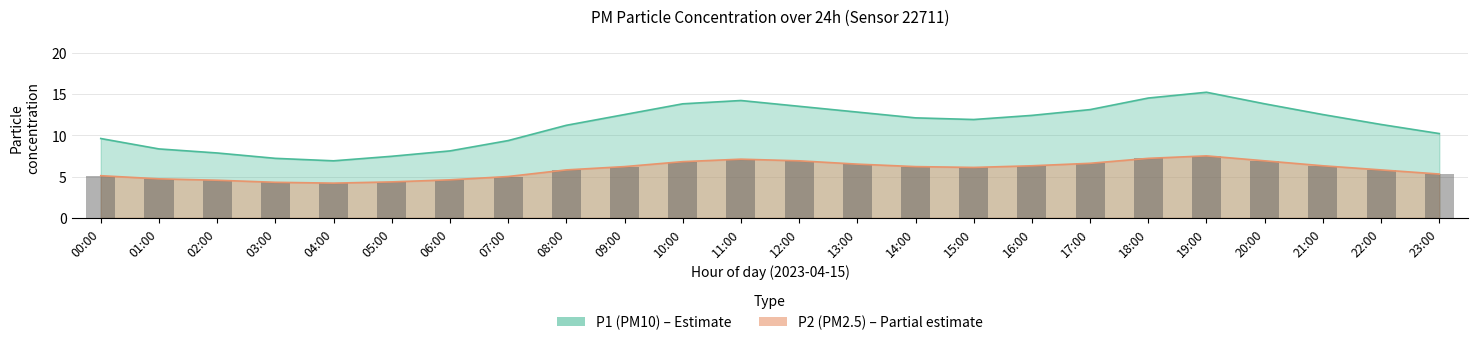

What are all the series names shown in the legend?

P1, P2